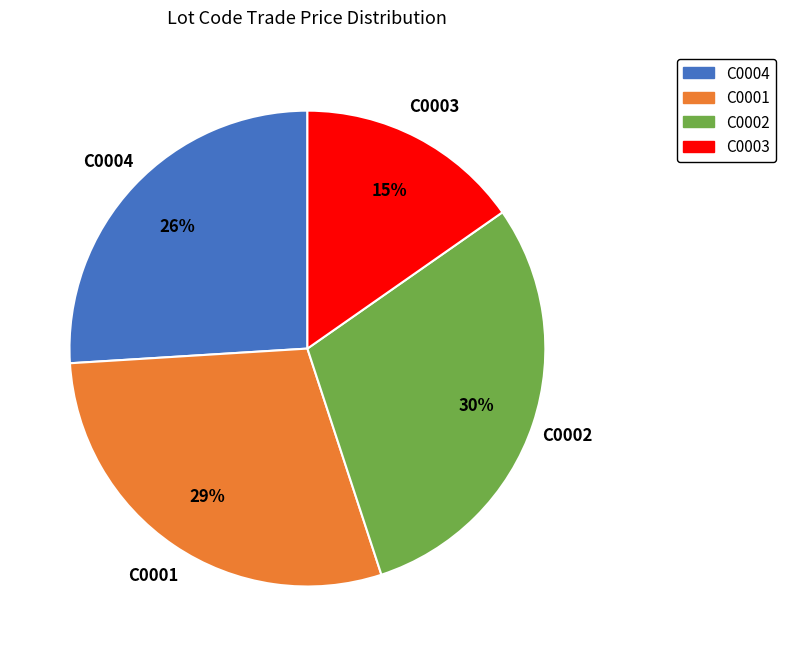

To the nearest percent, what is the difference between the C0002 and C0001 slice percentages?

1%